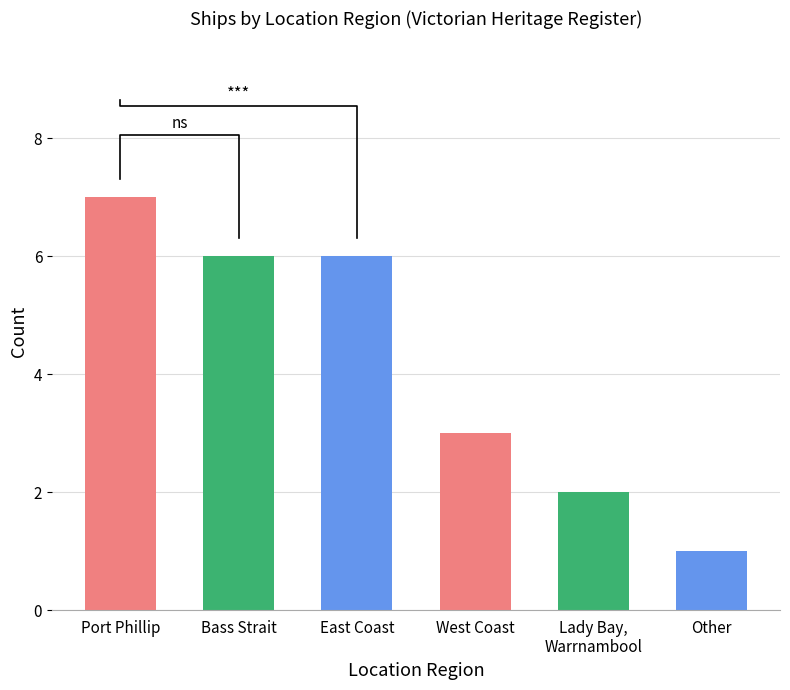

Which label corresponds to the largest value in the chart?

Port Phillip